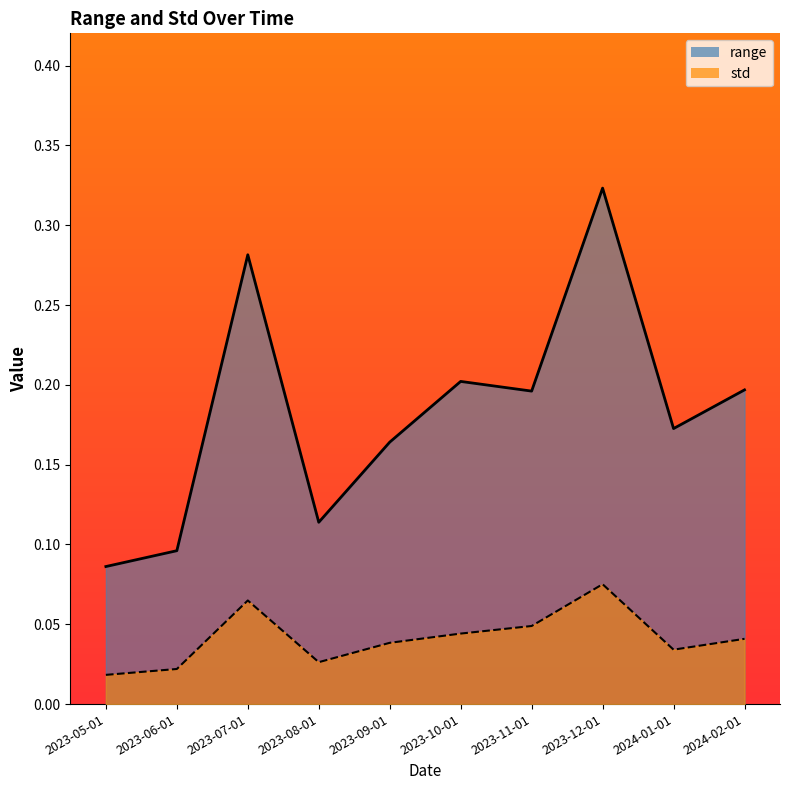

Which category has the highest value across all series?

2023-12-01